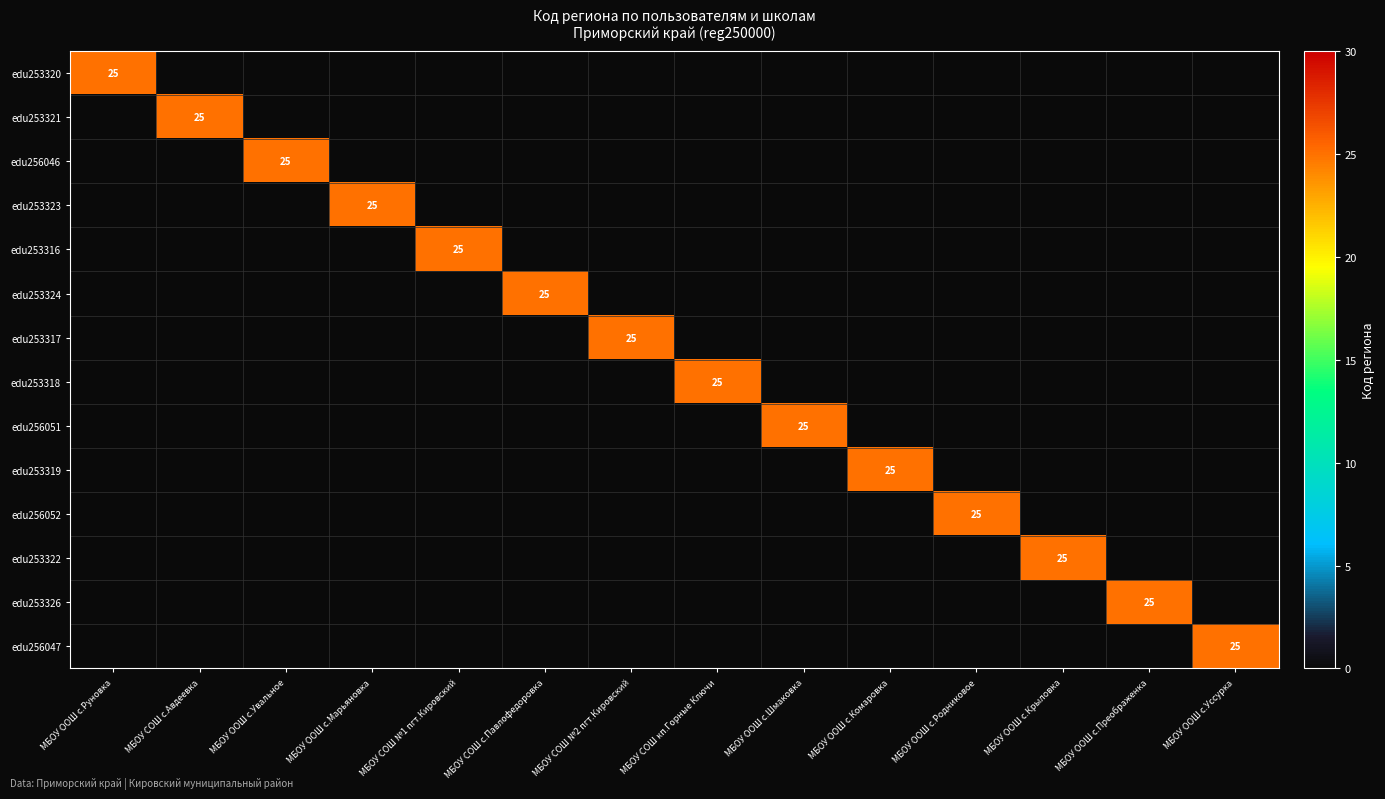

The edu253326 series shows 0 at МБОУ ООШ с.Родниковое. True or false?

True